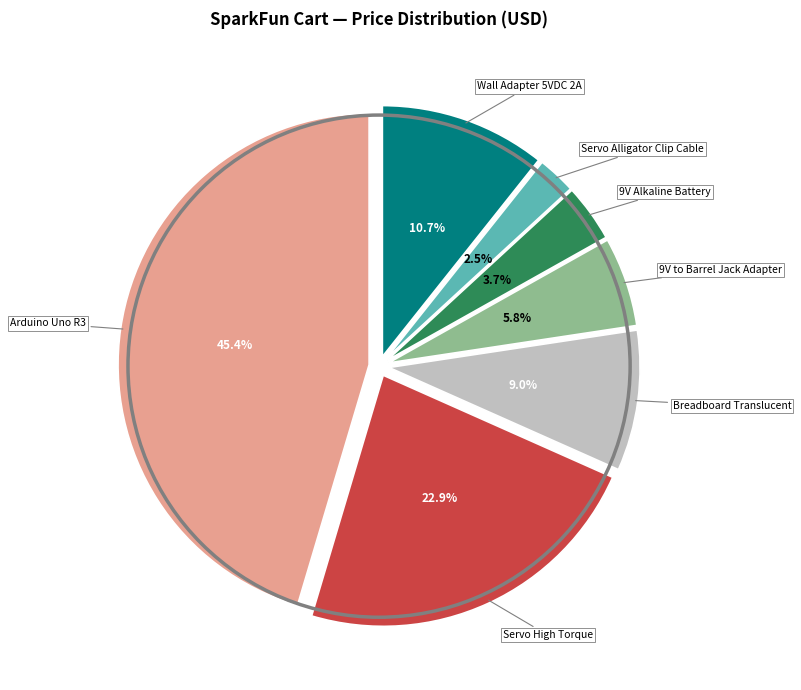

Is the sum of Servo Alligator Clip Cable and 9V Alkaline Battery greater than half?

No